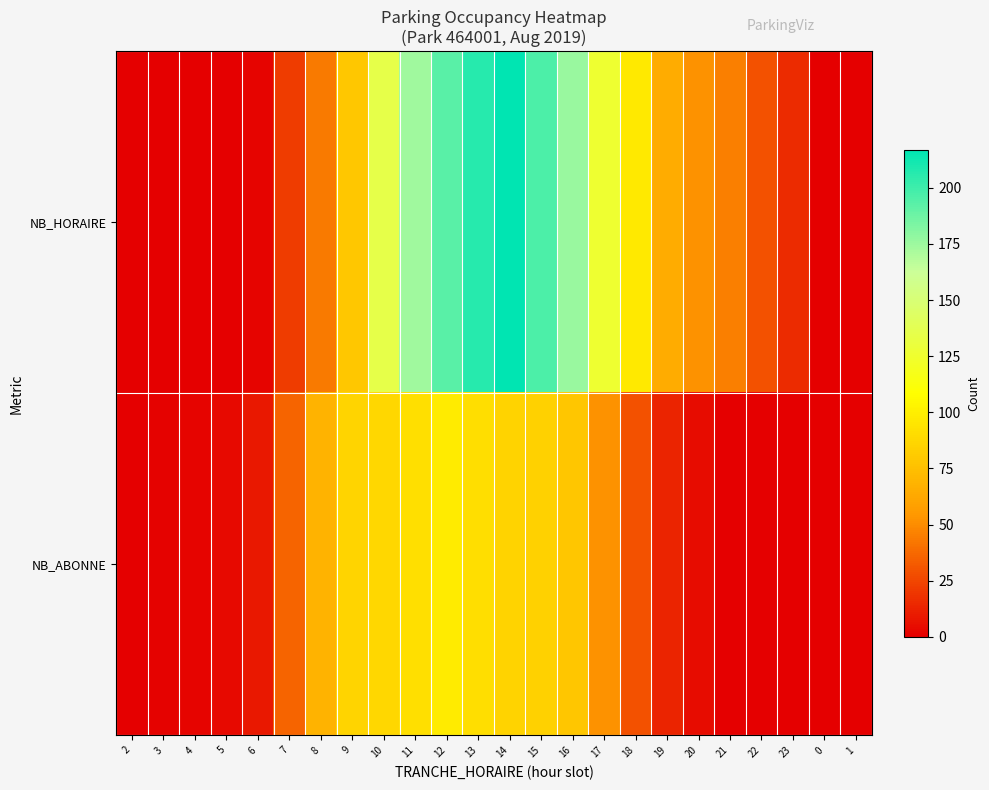

Which series has the largest total across all categories?

NB_HORAIRE